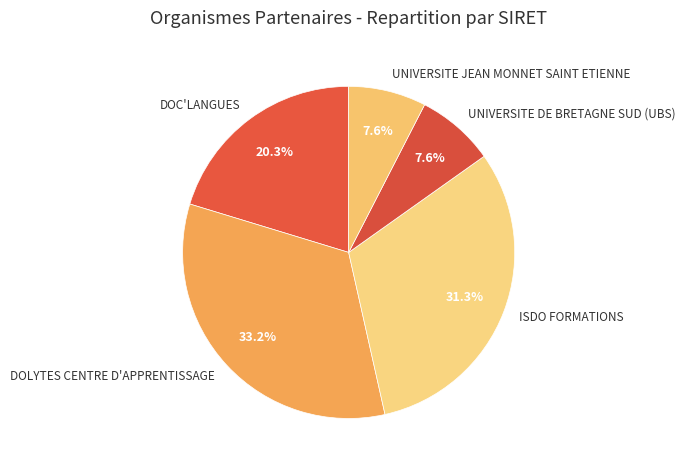

True or false: DOC'LANGUES accounts for 9% of the total.

False